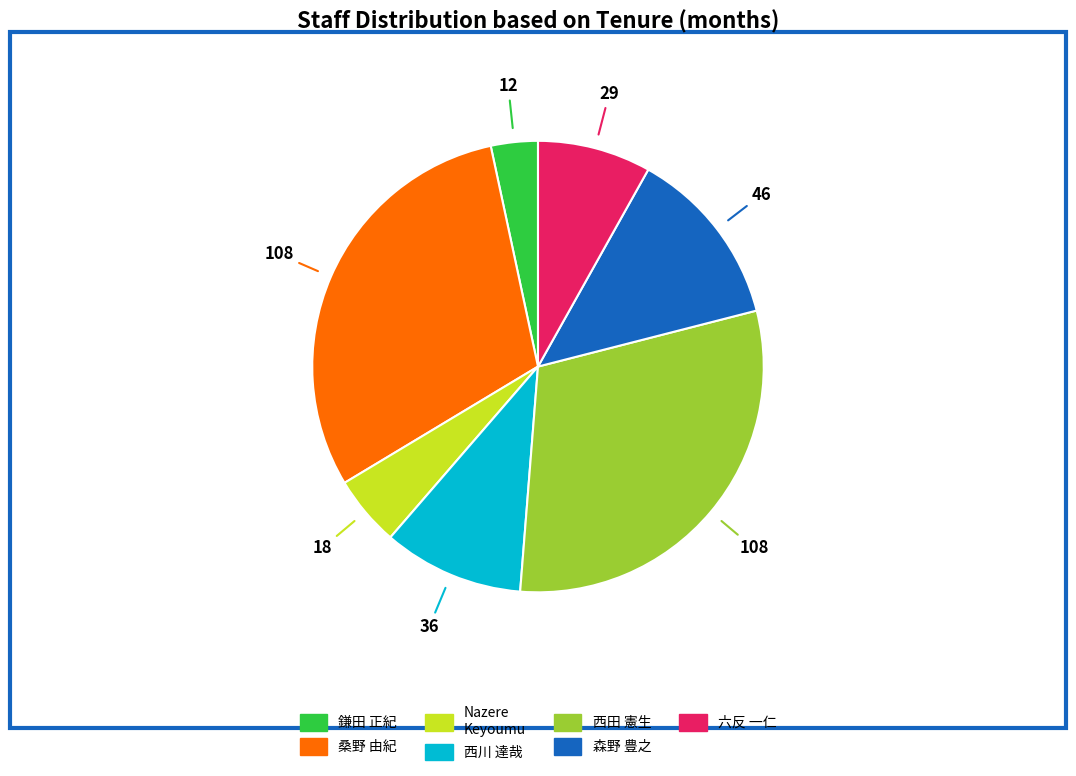

Is there a majority slice in this chart?

No